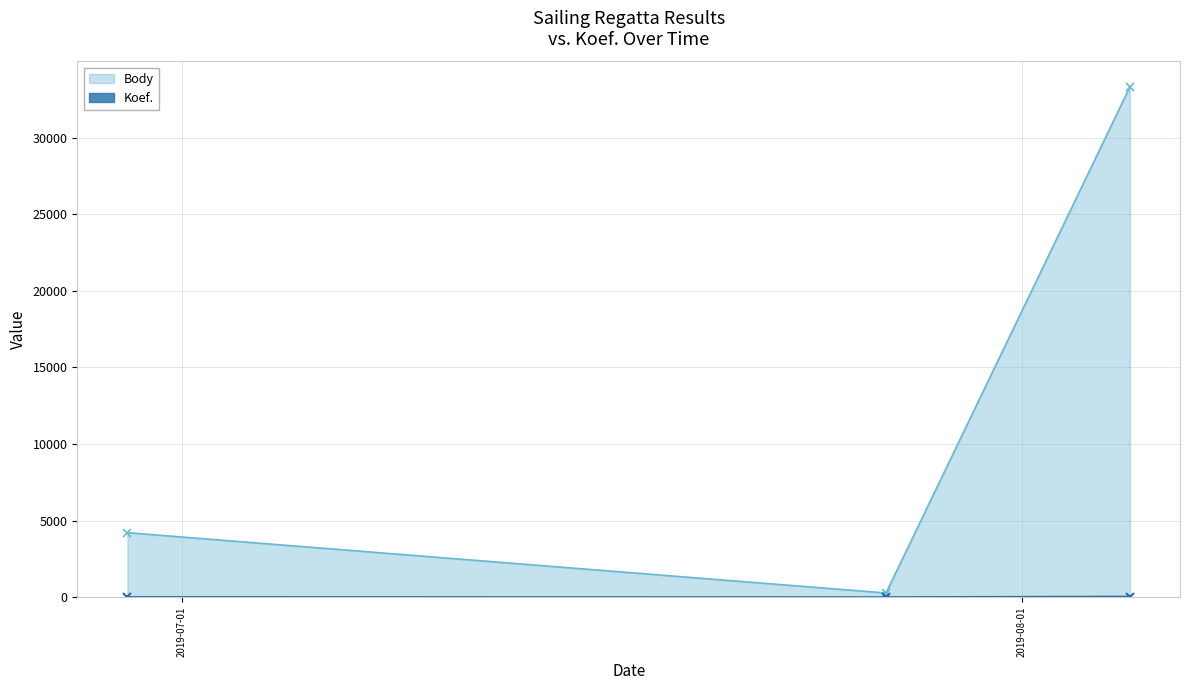

Is the value of Koef. at 2019-06-29 greater than the value of Body at 2019-06-29?

No